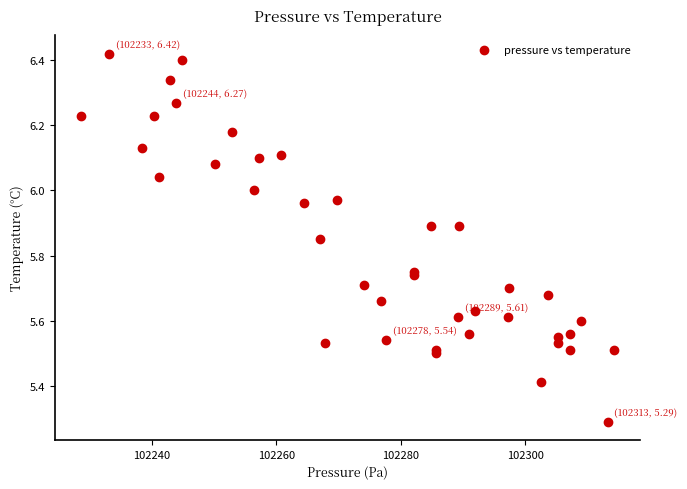

What Y value in the scatter plot is closest to 5?

5.3